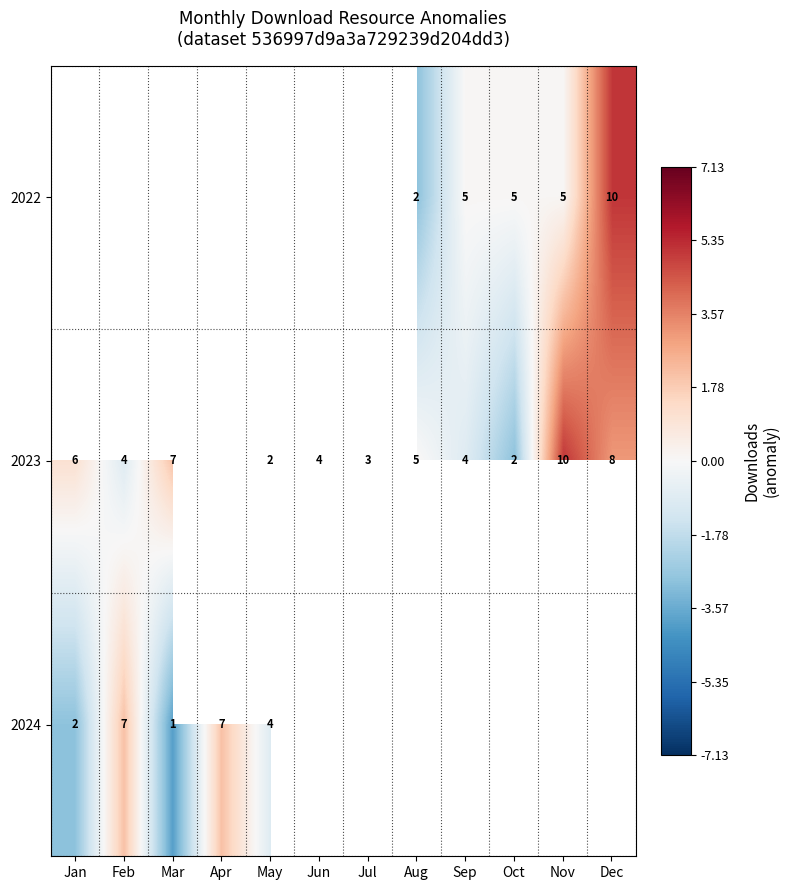

Count the number of data series in this chart.

3